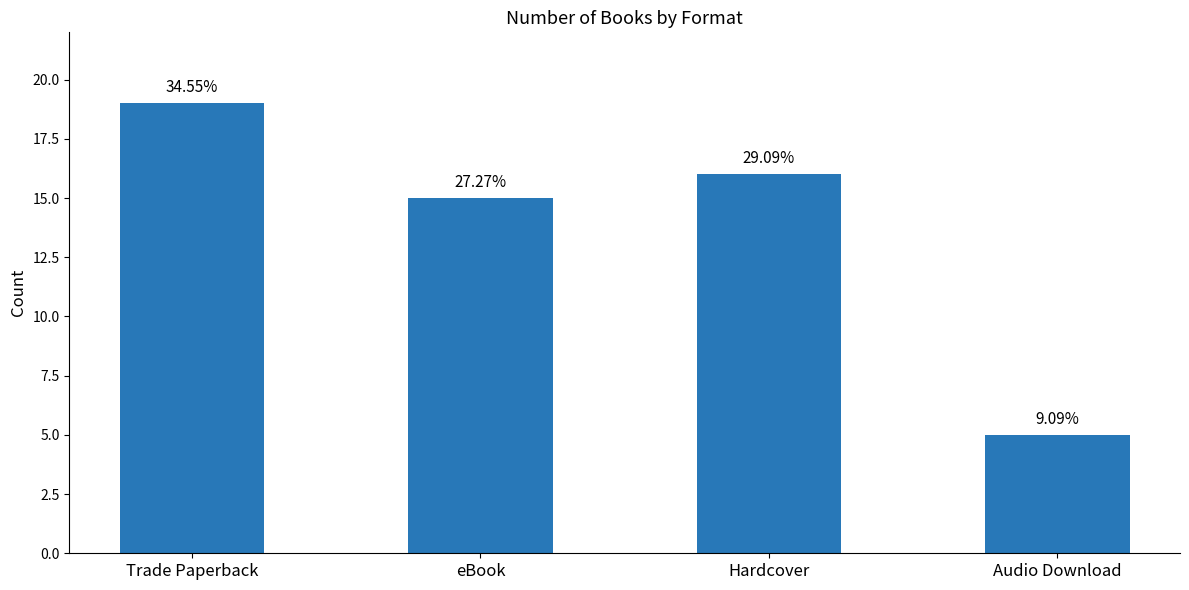

The value at eBook is 21. True or false?

False